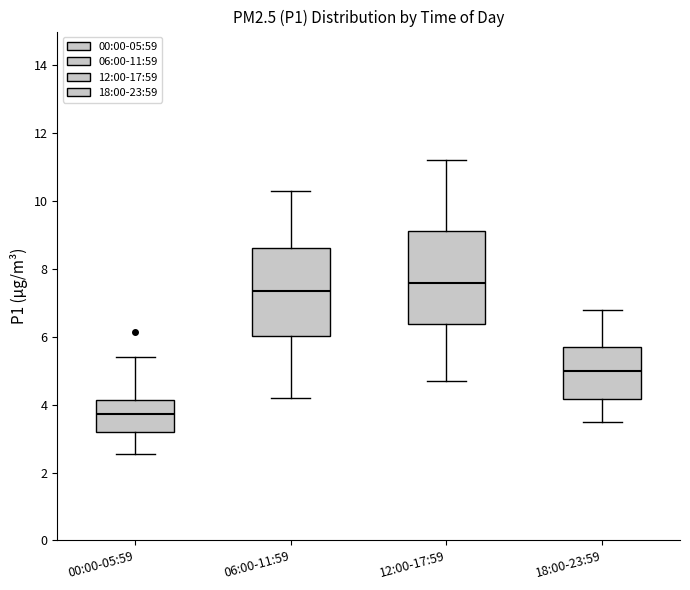

Which box has the lowest median line?

00:00-05:59